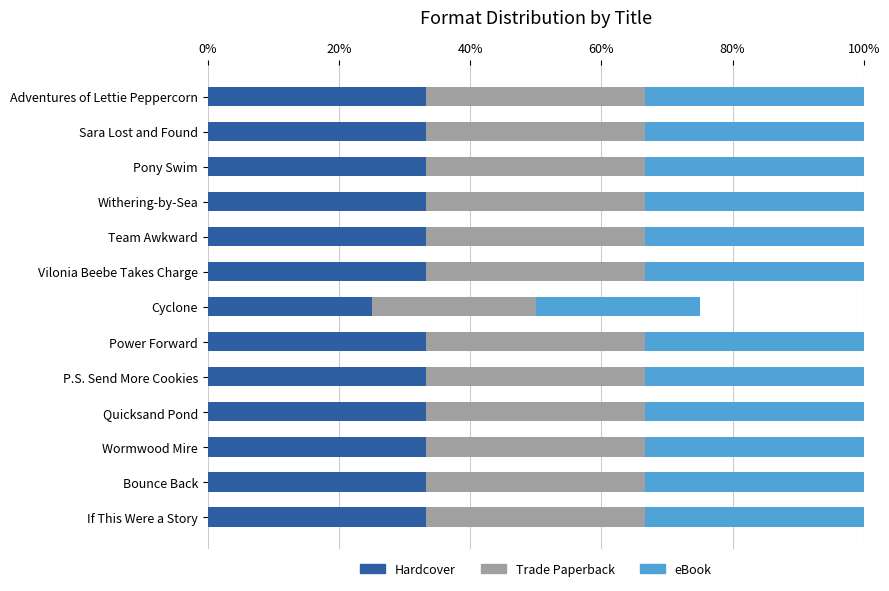

What is the minimum value for Hardcover?

25.0